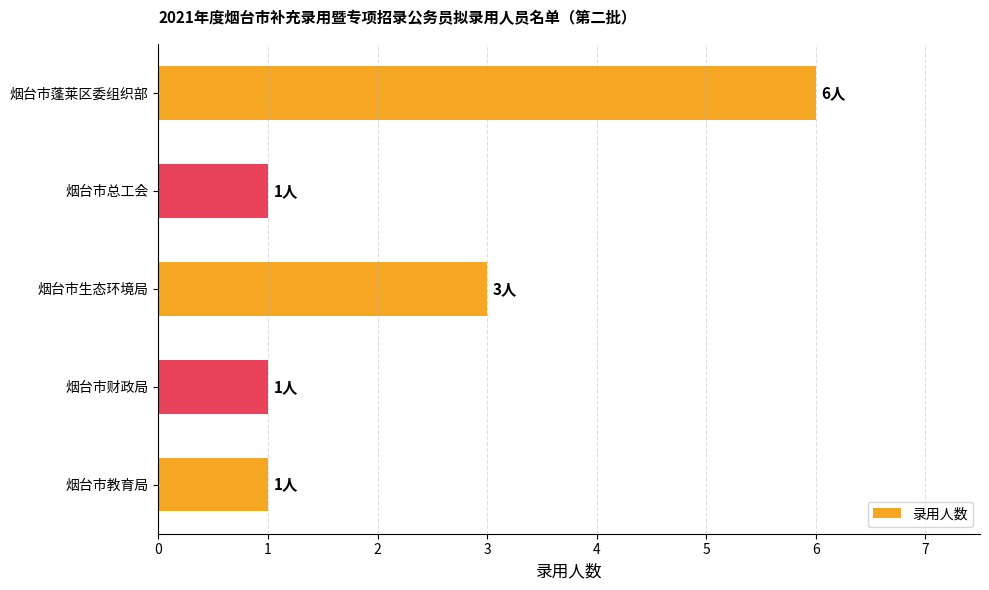

What is the greatest value displayed?

6